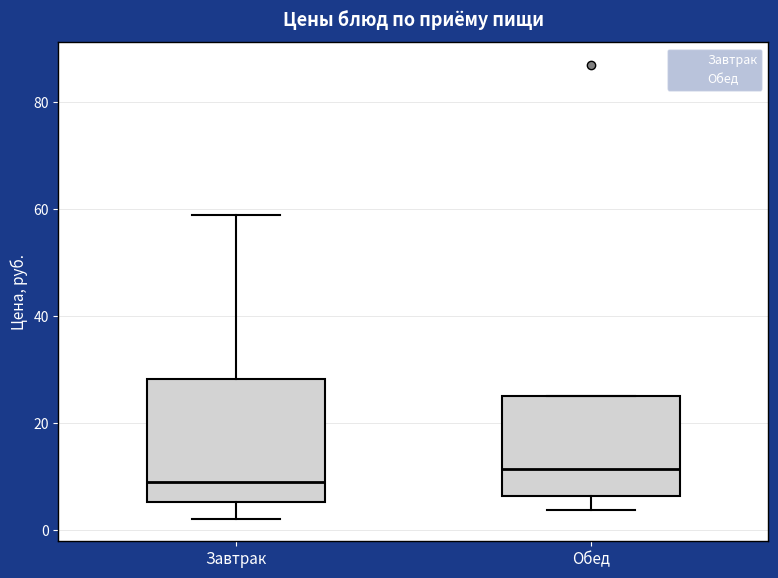

Reading left to right, transcribe this box plot: for each box, give where its median line is, the range the box spans, and where its two whiskers end, as read against the y-axis. The values are not printed on the chart, so give them approximately, as read against the axis.

Завтрак: median 10, box 6 to 28, whiskers 2 to 58
Обед: median 12, box 6 to 24, whiskers 4 to 24